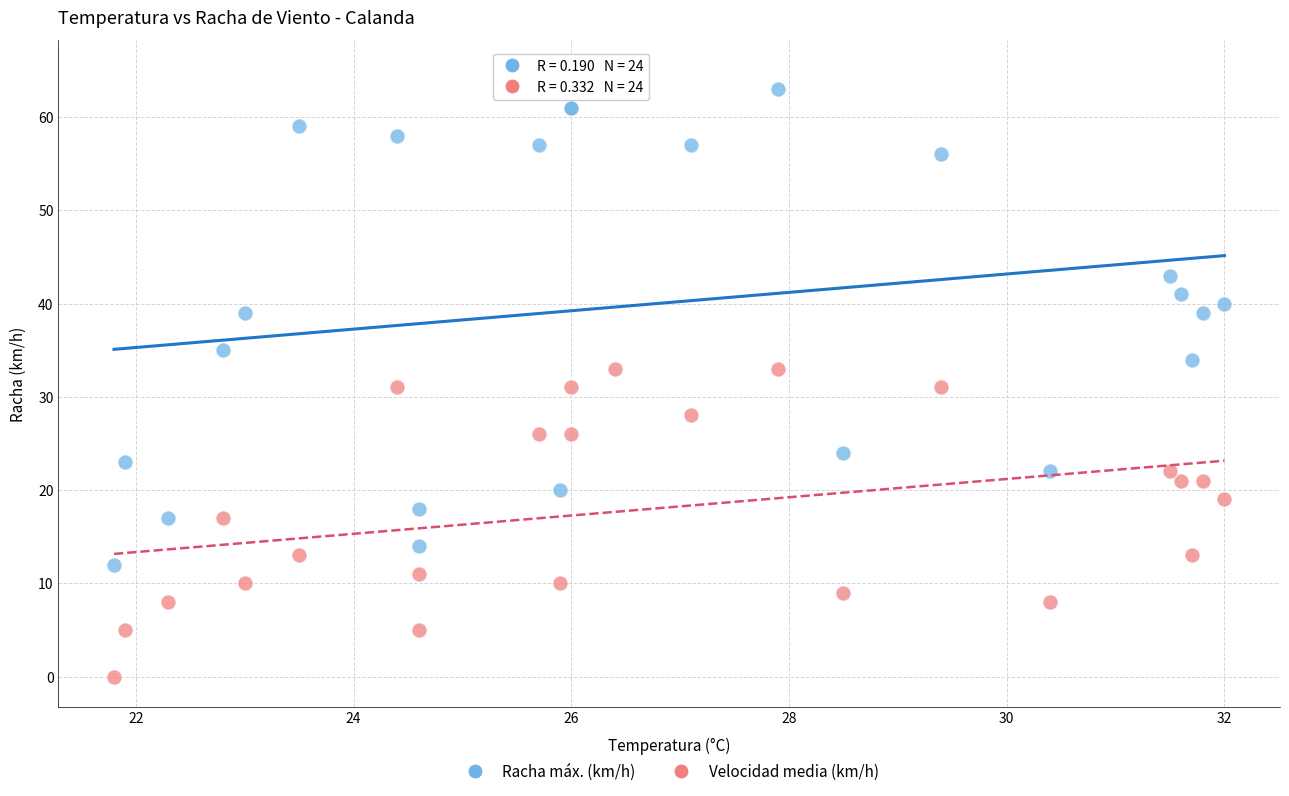

Which series contains the highest Y value?

Racha máx. (km/h)